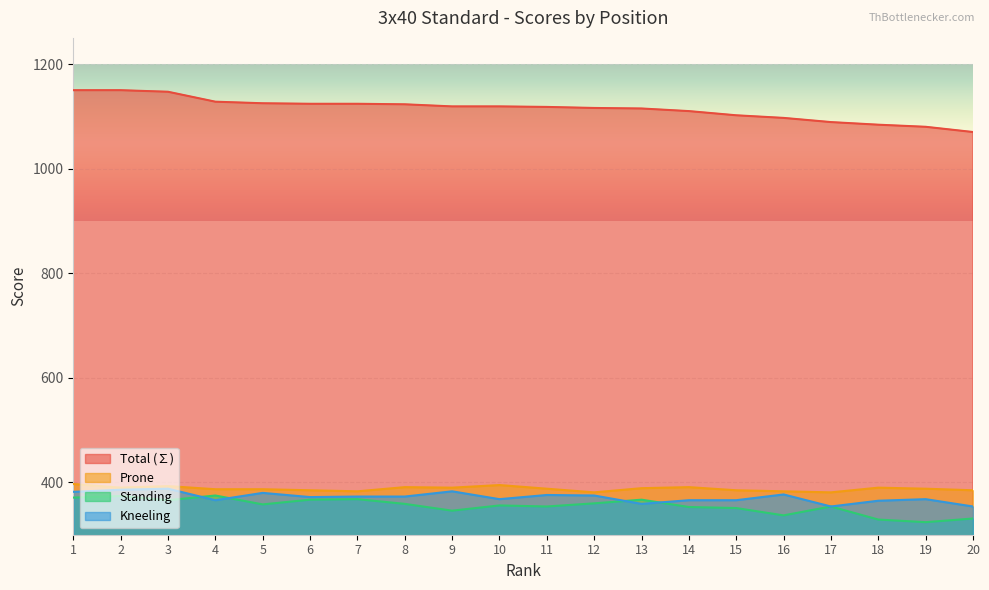

True or false: Prone and Total (∑) intersect in this chart.

False